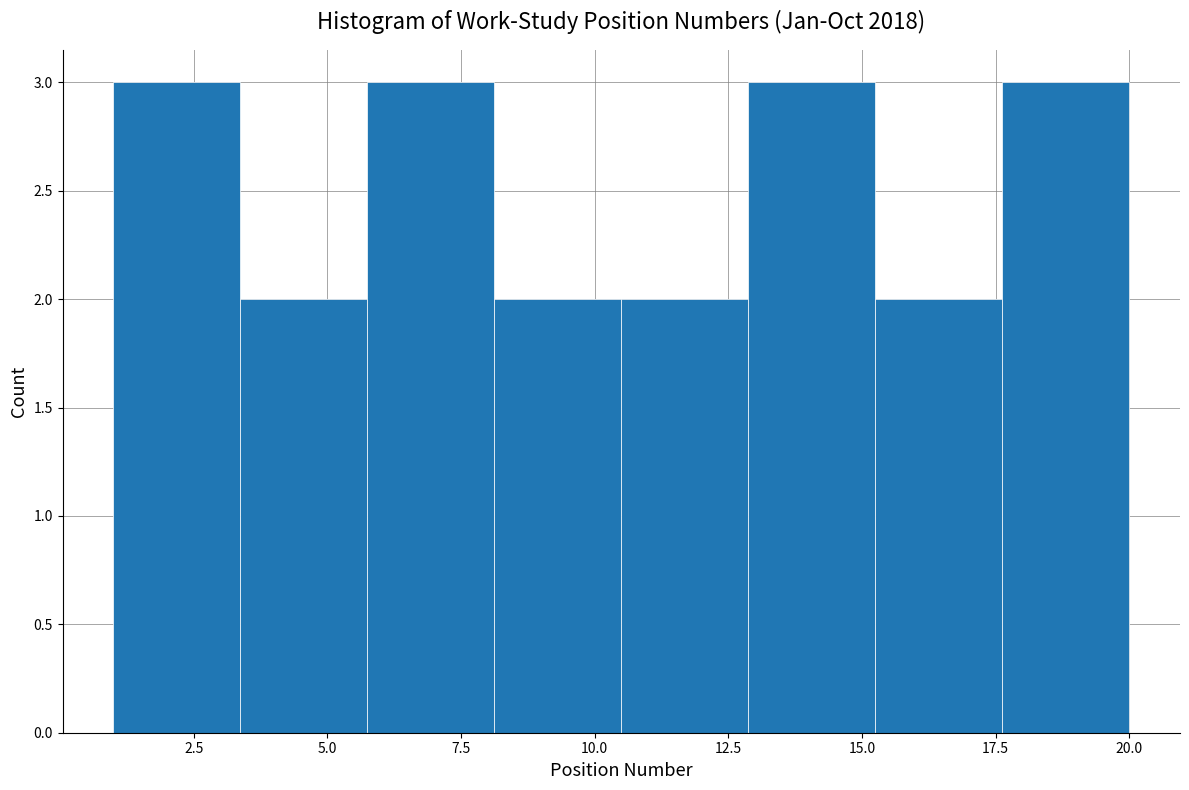

Reading left to right, list every bar in this chart as the range it spans on the x-axis followed by its height. Neither the bar edges nor the heights are printed on the chart, so give them approximately, as read against the axes.

1.0 to 3.5: 3
3.5 to 6.0: 2
6.0 to 8.0: 3
8.0 to 10.5: 2
10.5 to 13.0: 2
13.0 to 15.5: 3
15.5 to 17.5: 2
17.5 to 20.0: 3